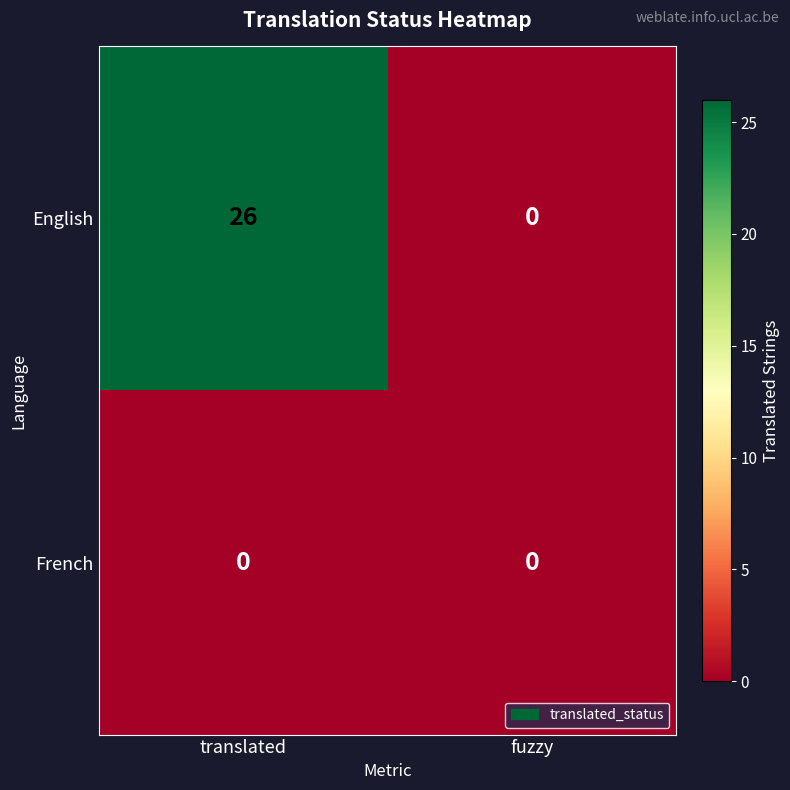

Between translated and fuzzy, which series saw the biggest shift?

English